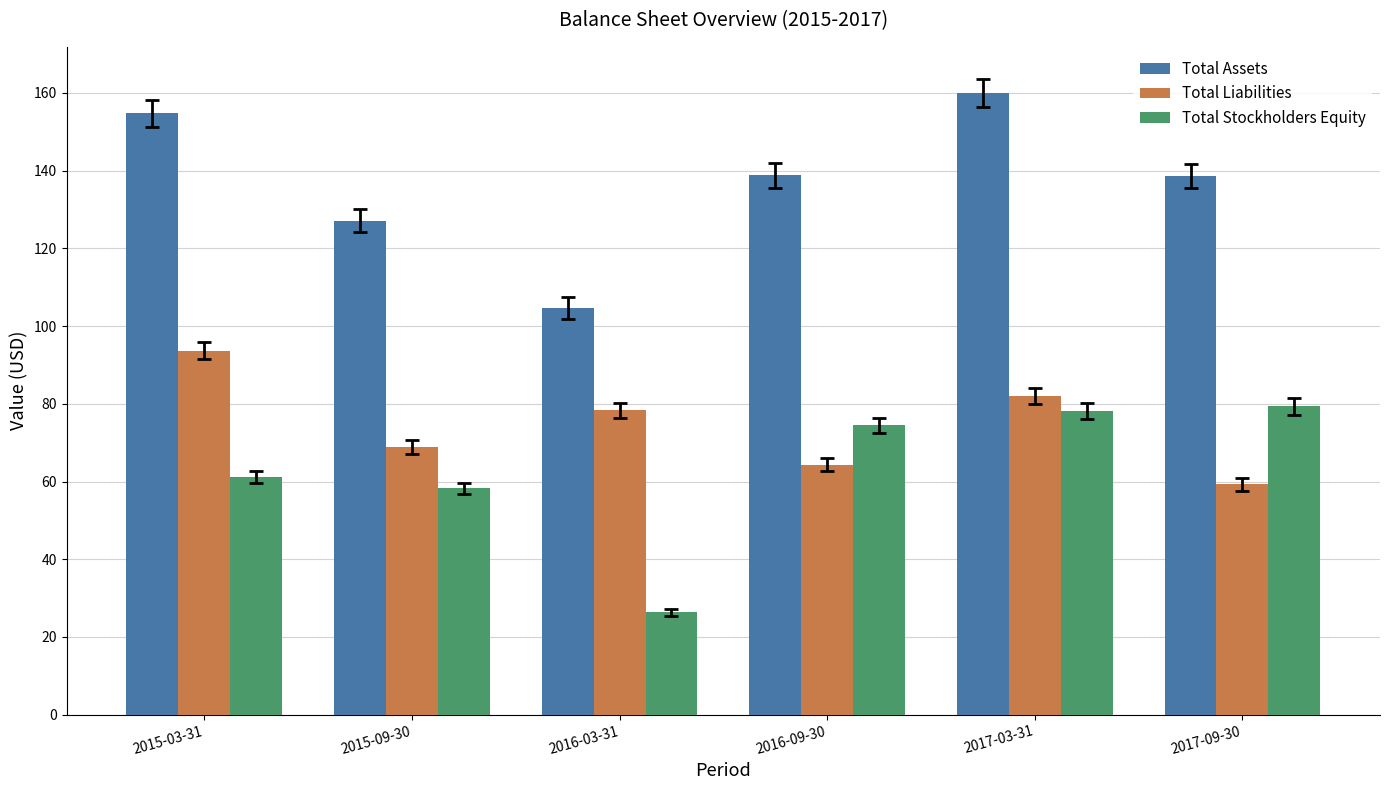

At which category is the sum across all series the highest?

2017-03-31